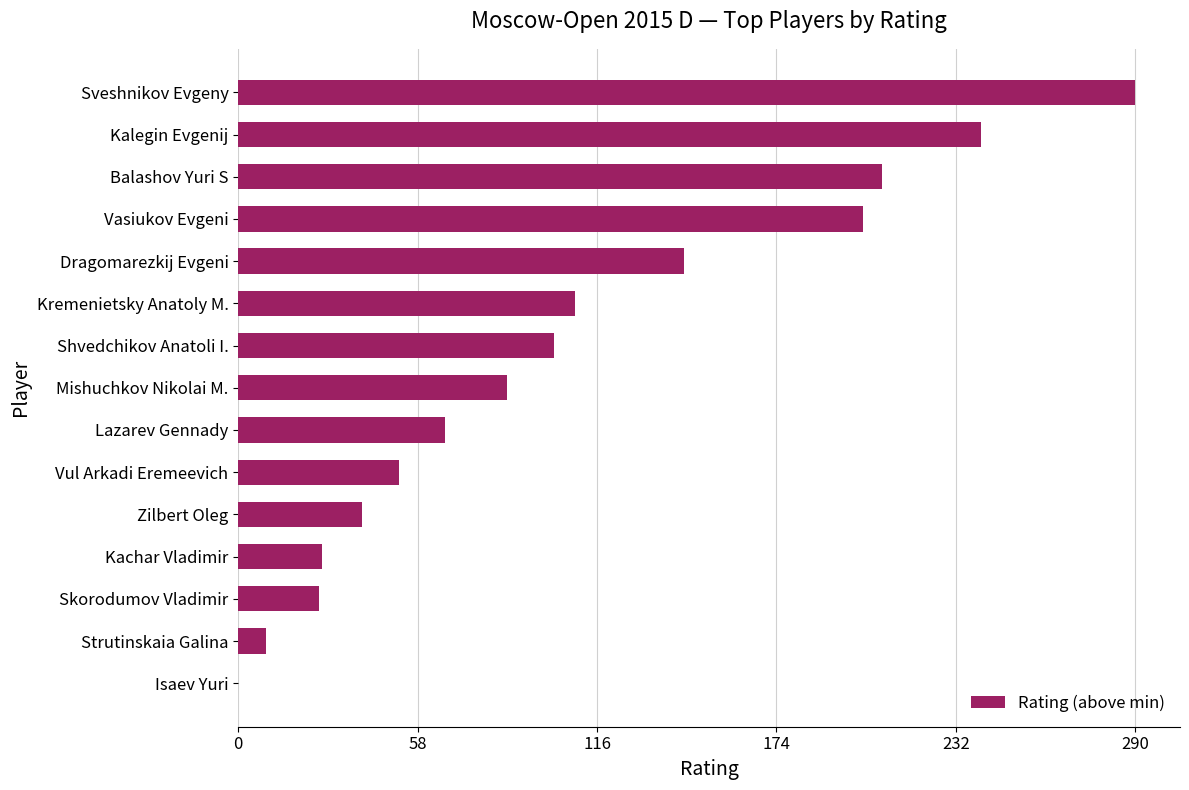

What is the change in value from Dragomarezkij Evgeni to Sveshnikov Evgeny?

+146